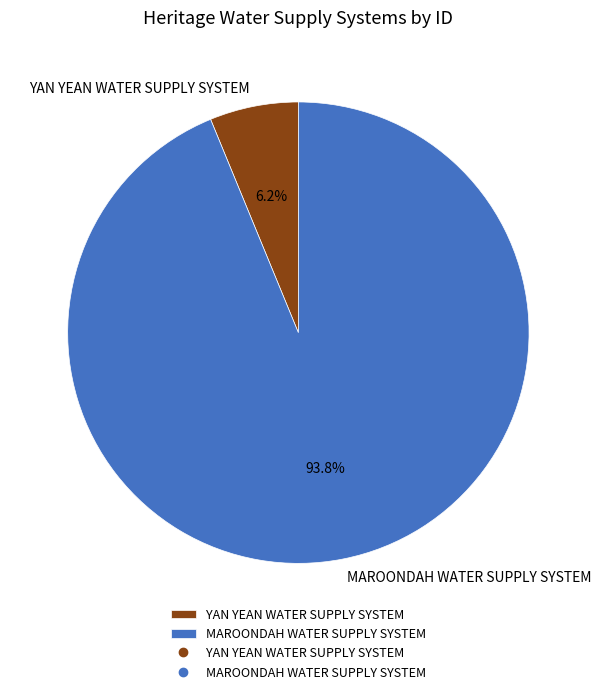

What is the total percentage of MAROONDAH WATER SUPPLY SYSTEM and YAN YEAN WATER SUPPLY SYSTEM?

100.0%